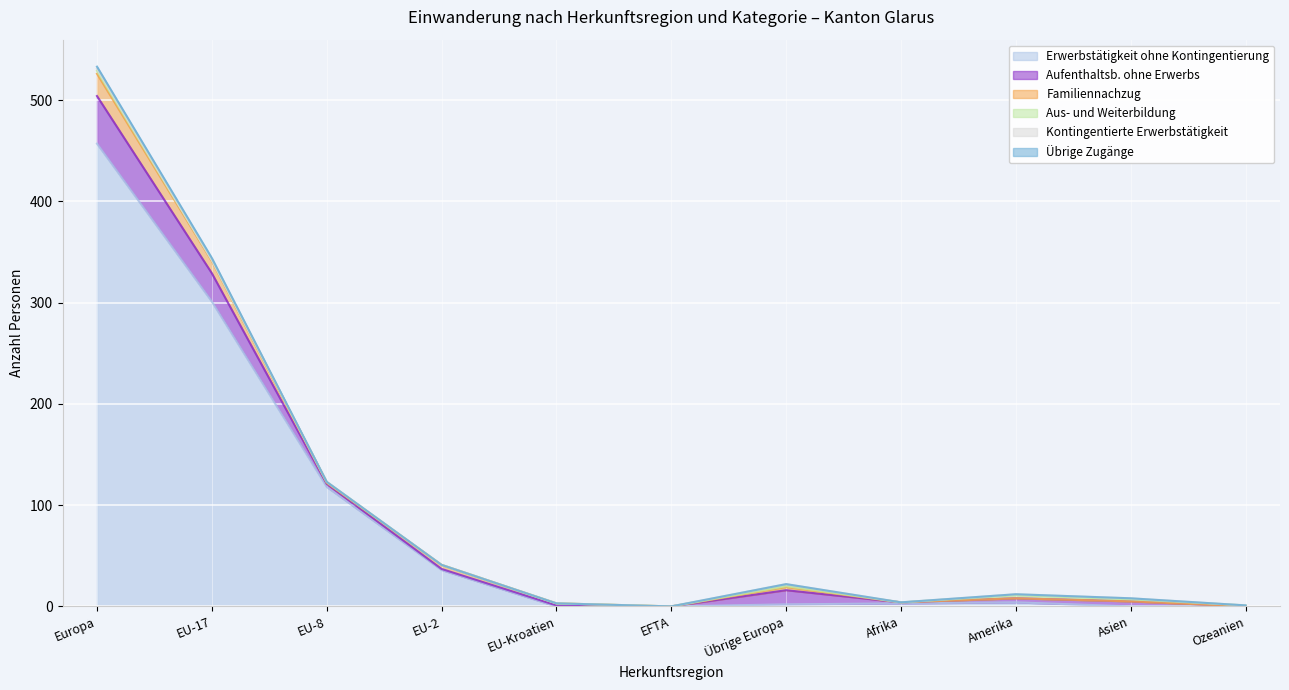

At which category is the sum across all series the highest?

Europa